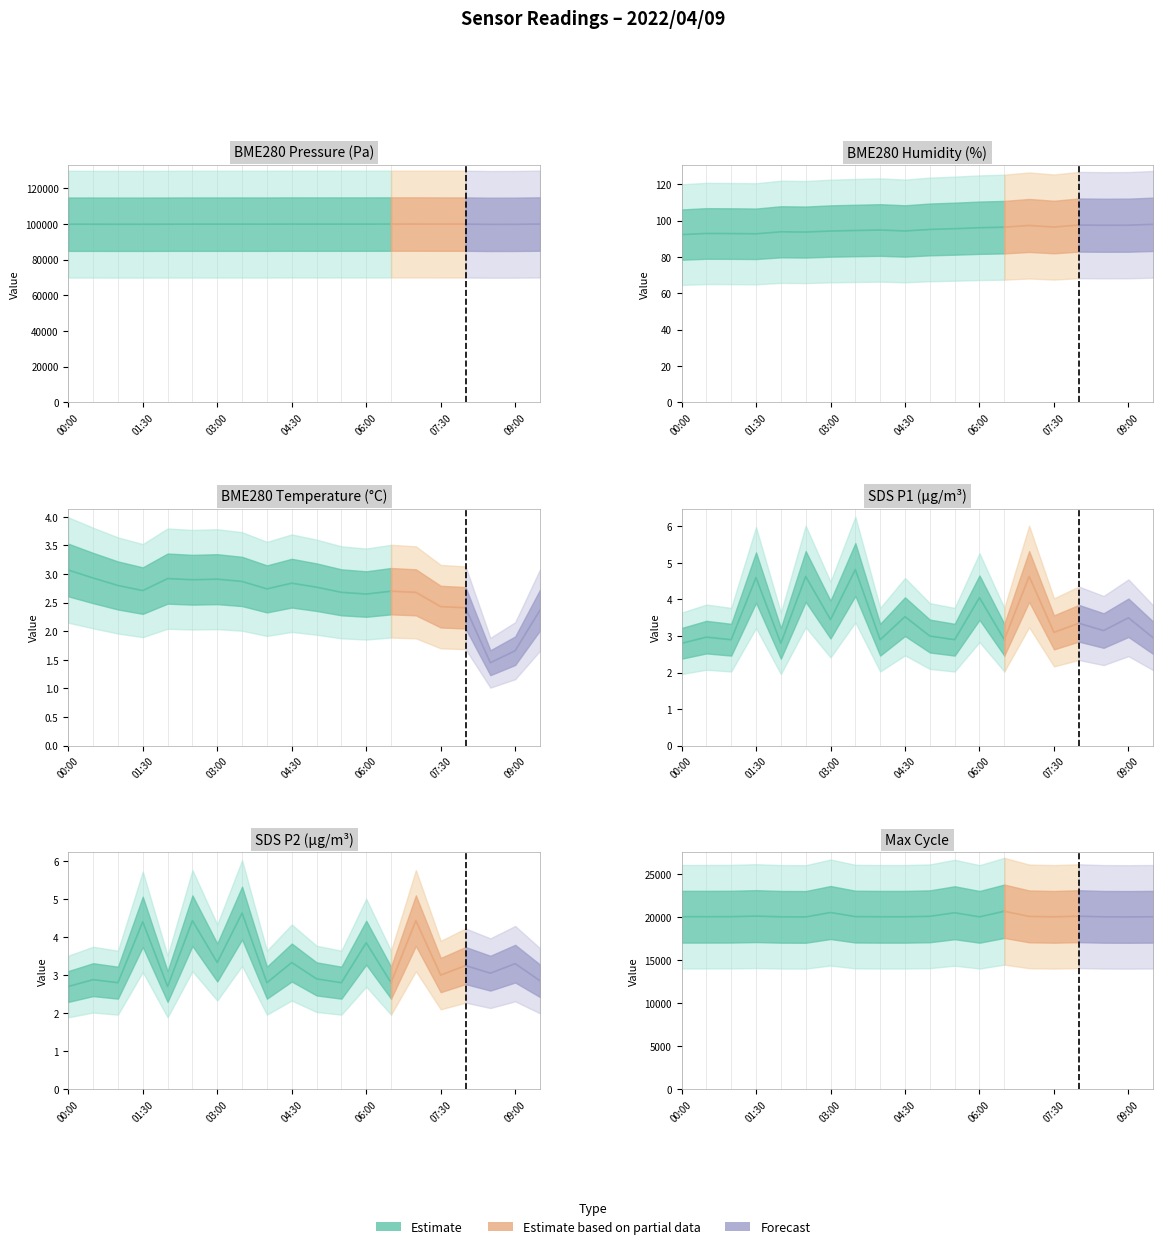

Reading left to right, what are all the values shown in this chart?

BME280_pressure: 99876.4	99865.7	99840.2	99843.1	99877.8	99896.8	99896.8	99899.6	99889.6	99931.6	99906.8	99918.3	99920.2	99941.6	99945.9	99922.6	99920.0	99763.4	99800.7	99952.9
BME280_humidity: 92.2	92.9	92.8	92.7	93.8	93.7	94.2	94.5	94.8	94.3	95.1	95.5	96.0	96.3	97.3	96.4	97.5	97.4	97.4	97.9
BME280_temperature: 3.1	2.9	2.8	2.7	2.9	2.9	2.9	2.9	2.7	2.8	2.8	2.7	2.6	2.7	2.7	2.4	2.4	1.4	1.7	2.4
SDS_P1: 2.8	3.0	2.9	4.6	2.8	4.6	3.5	4.8	2.9	3.5	3.0	2.9	4.0	2.9	4.6	3.1	3.4	3.1	3.5	3.0
SDS_P2: 2.7	2.9	2.8	4.4	2.7	4.4	3.3	4.6	2.8	3.3	2.9	2.8	3.9	2.8	4.4	3.0	3.2	3.0	3.3	2.9
Max_cycle: 20030.0	20032.0	20037.0	20100.0	20021.0	20009.0	20518.0	20044.0	20025.0	20025.0	20080.0	20493.0	20017.0	20665.0	20069.0	20017.0	20093.0	20018.0	20009.0	20025.0